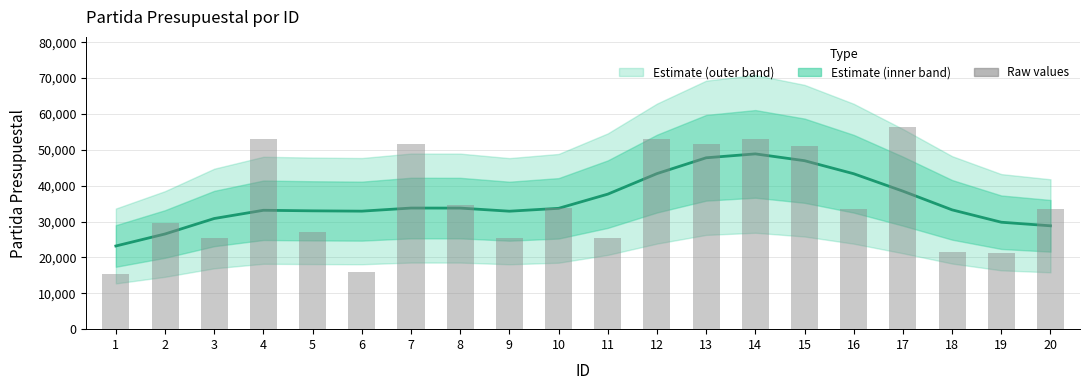

Reading left to right, what are all the values shown in this chart?

Partida Presupuestal: 1=23193.8	2=26542.2	3=30854.0	4=33149.7	5=32994.7	6=32906.3	7=33769.8	8=33757.7	9=32891.6	10=33691.9	11=37646.8	12=43374.2	13=47784.1	14=48872.5	15=46974.1	16=43336.5	17=38483.8	18=33264.3	19=29818.4	20=28819.6
Raw values: 1=15401.0	2=29601.0	3=25501.0	4=53101.0	5=27101.0	6=15901.0	7=51501.0	8=34501.0	9=25302.0	10=33902.0	11=25301.0	12=53101.0	13=51501.0	14=53101.0	15=51101.0	16=33603.0	17=56501.0	18=21401.0	19=21101.0	20=33603.0